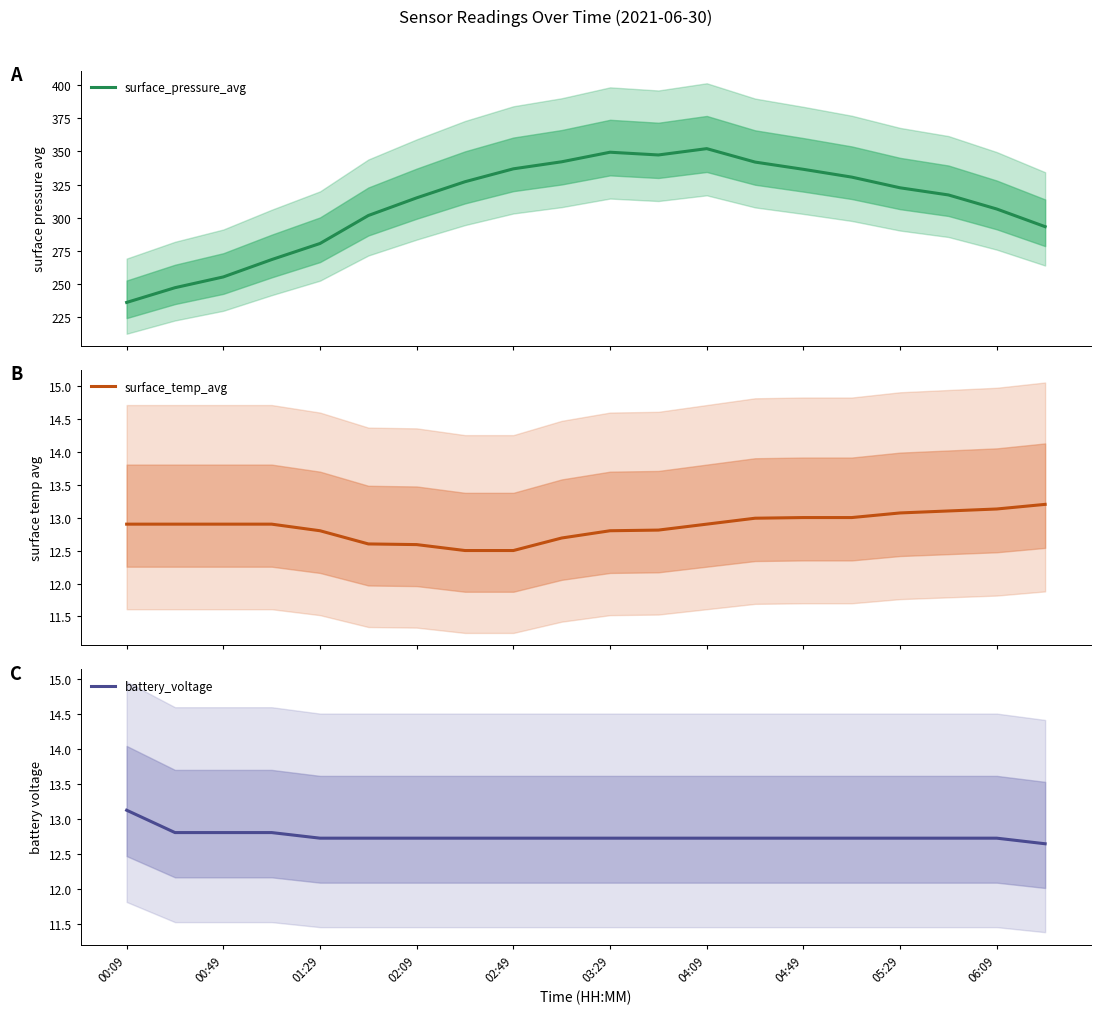

The value of battery_voltage at 00:49 is 12.8. True or false?

True